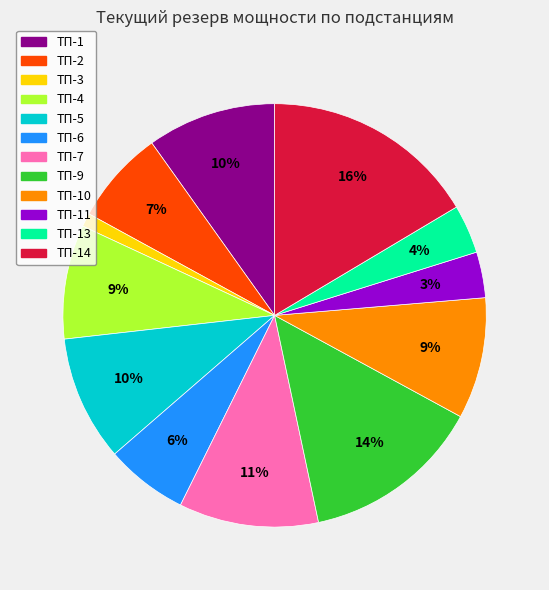

Is the sum of ТП-5 and ТП-3 greater than half?

No